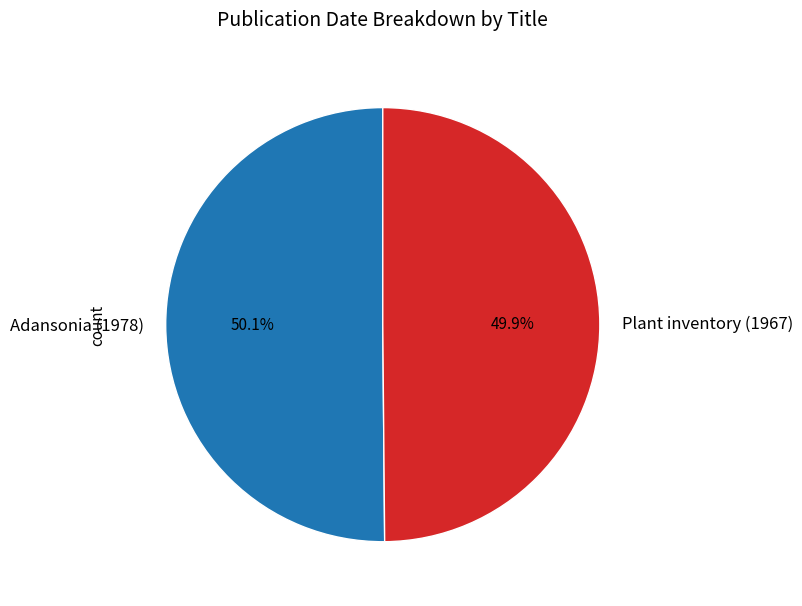

Approximately how many times larger is the value at Adansonia (1978) compared to Plant inventory (1967)?

1.0